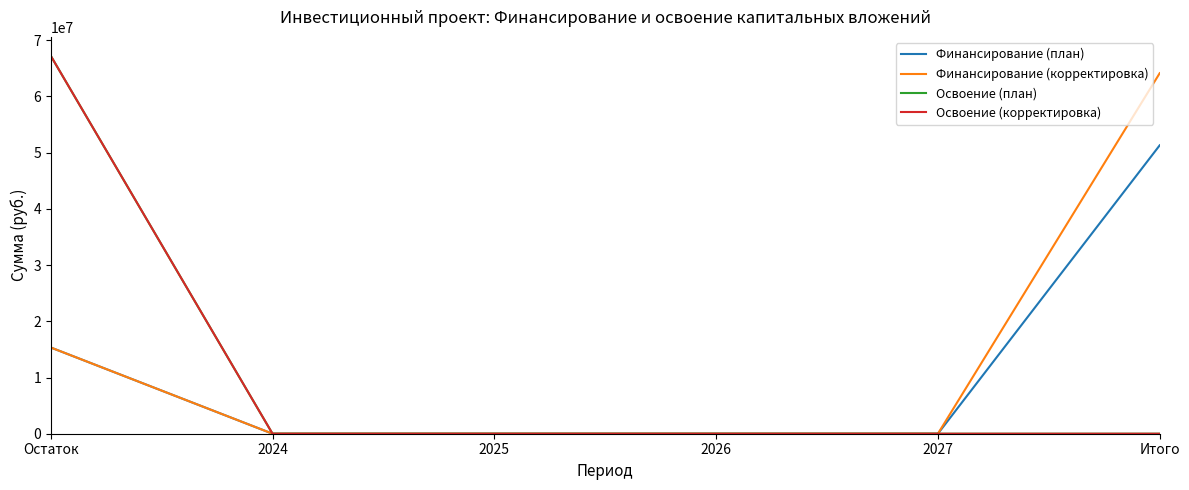

True or false: Освоение (план) and Освоение (корректировка) cross at least once.

False